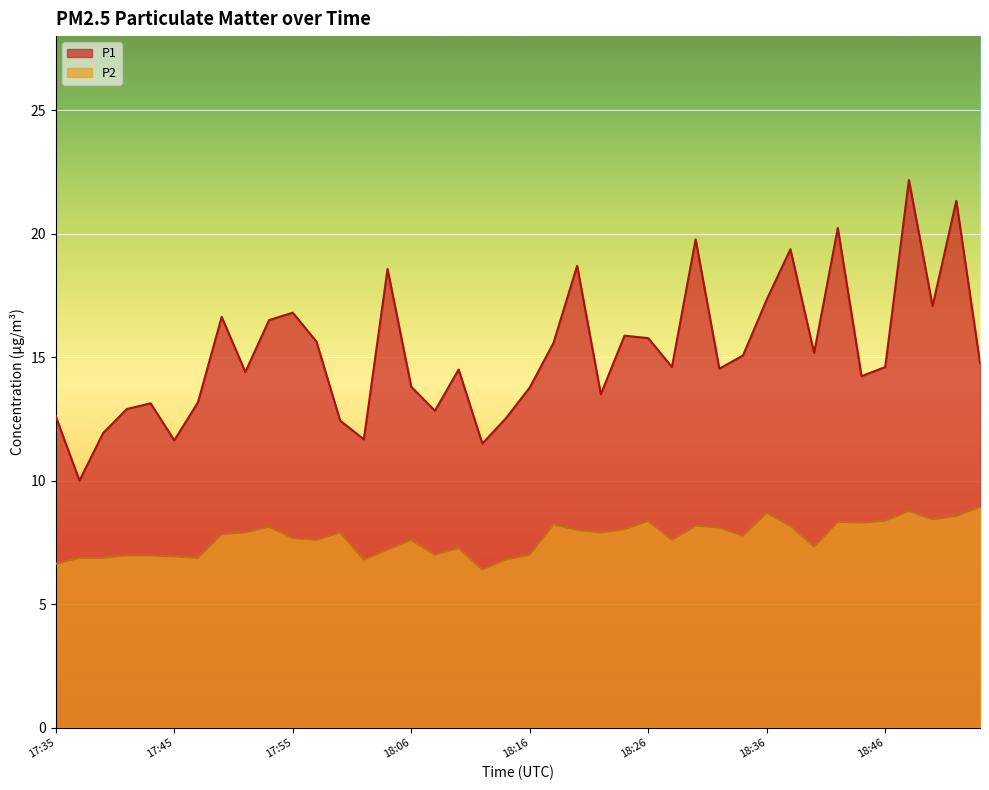

What position from the left is 18:30?

28